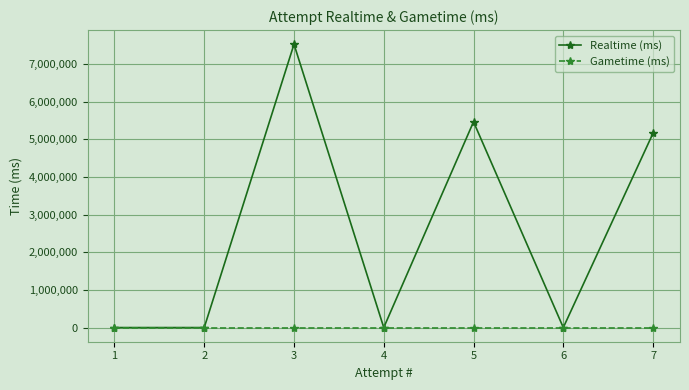

True or false: Gametime (ms) has a value of 0 at 5.

True